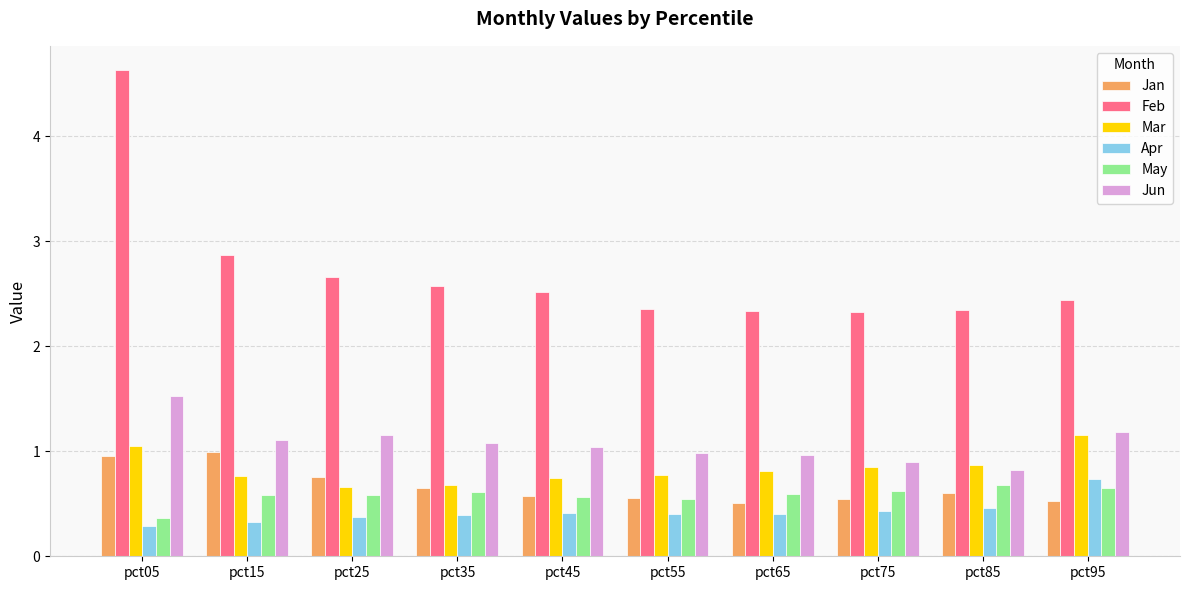

List the series in order of their peak value, lowest first.

May, Apr, Jan, Mar, Jun, Feb